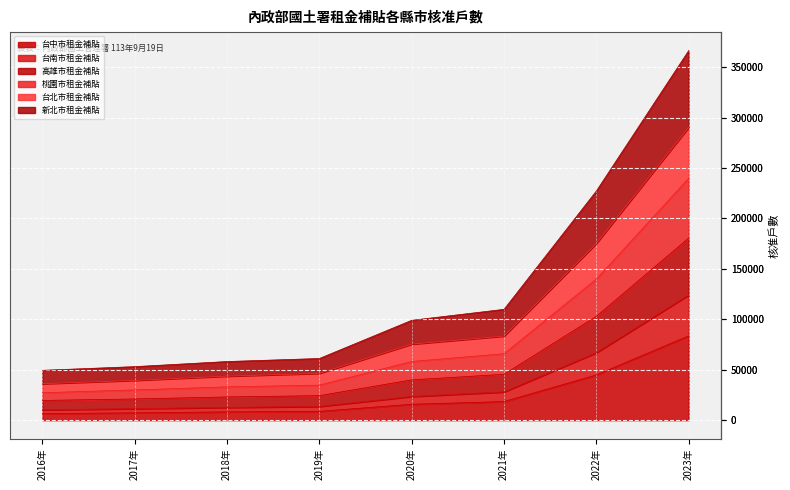

How many categories are shown in the chart?

8